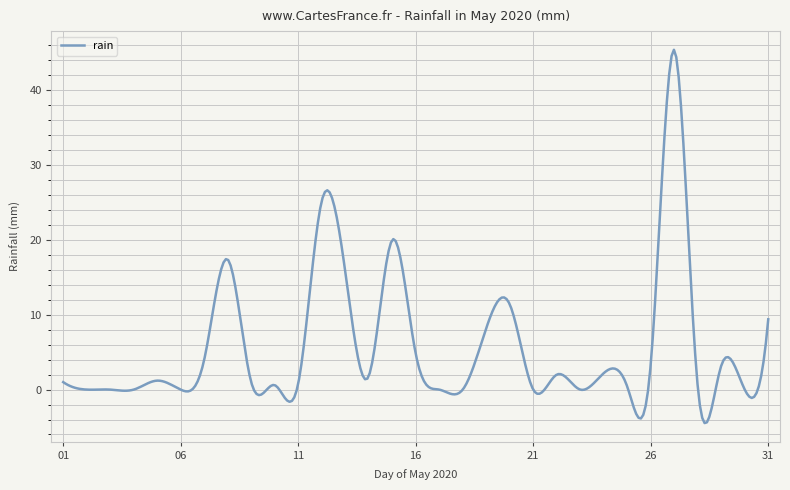

What is the maximum value shown in the chart?

45.4